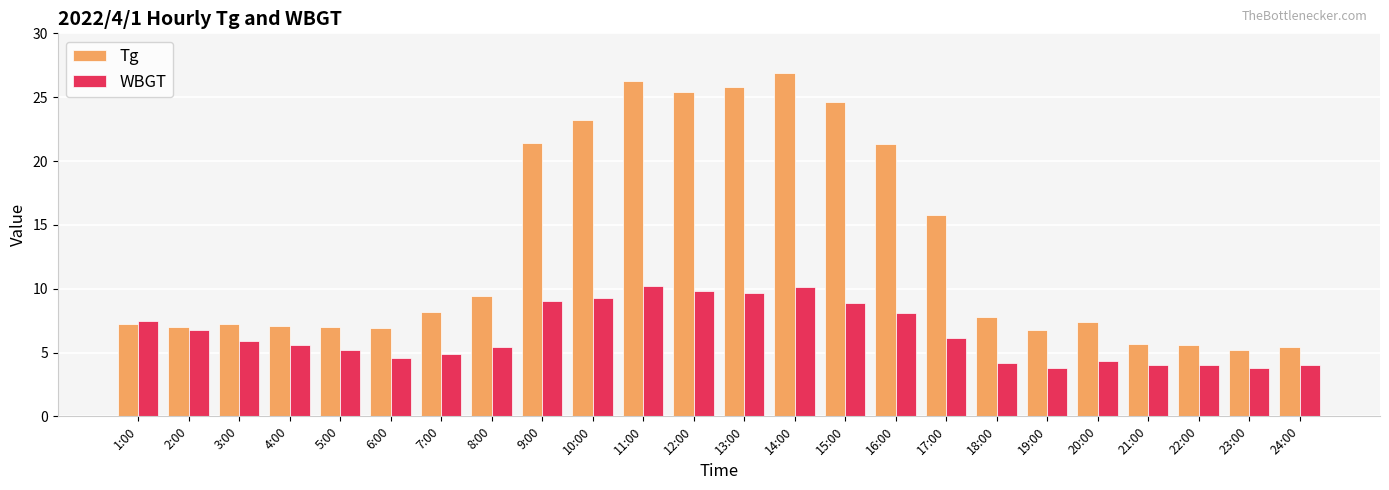

The value of Tg at 9:00 is 6.2. True or false?

False